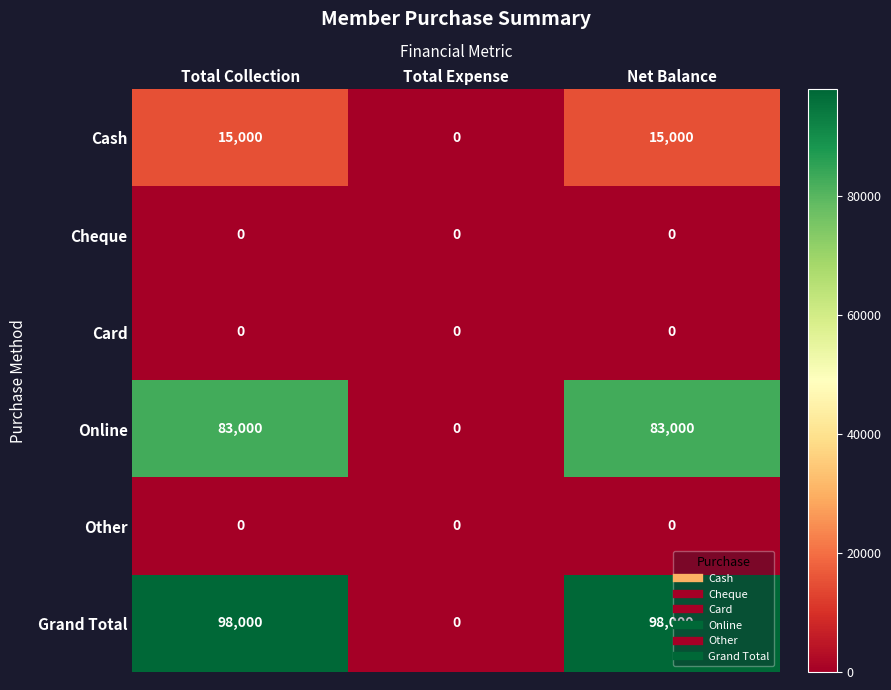

At how many categories does at least one series exceed 95420?

2